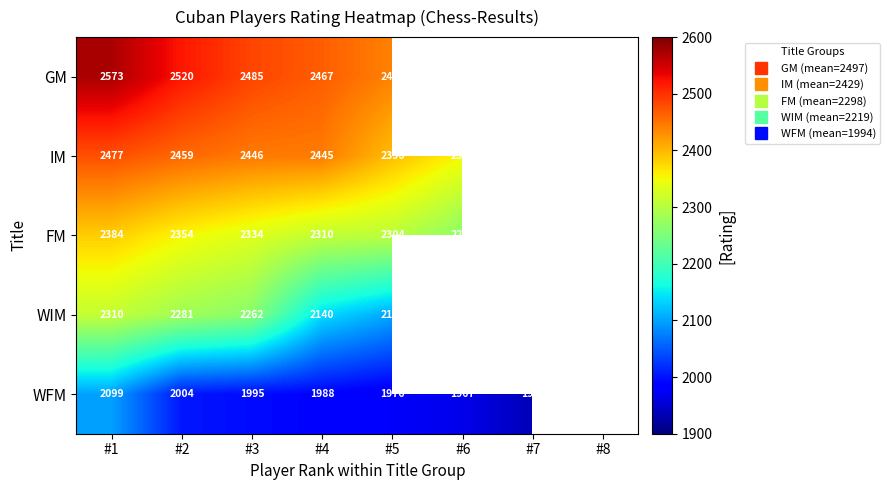

Which category has the highest value across all series?

#1